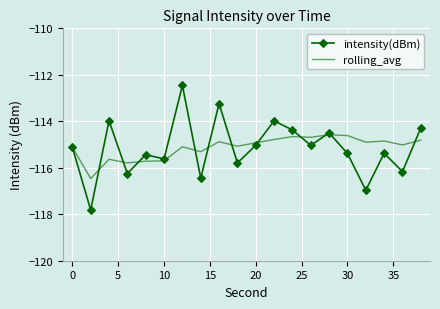

After their last crossing, which series has the higher values: rolling_avg or intensity(dBm)?

intensity(dBm)